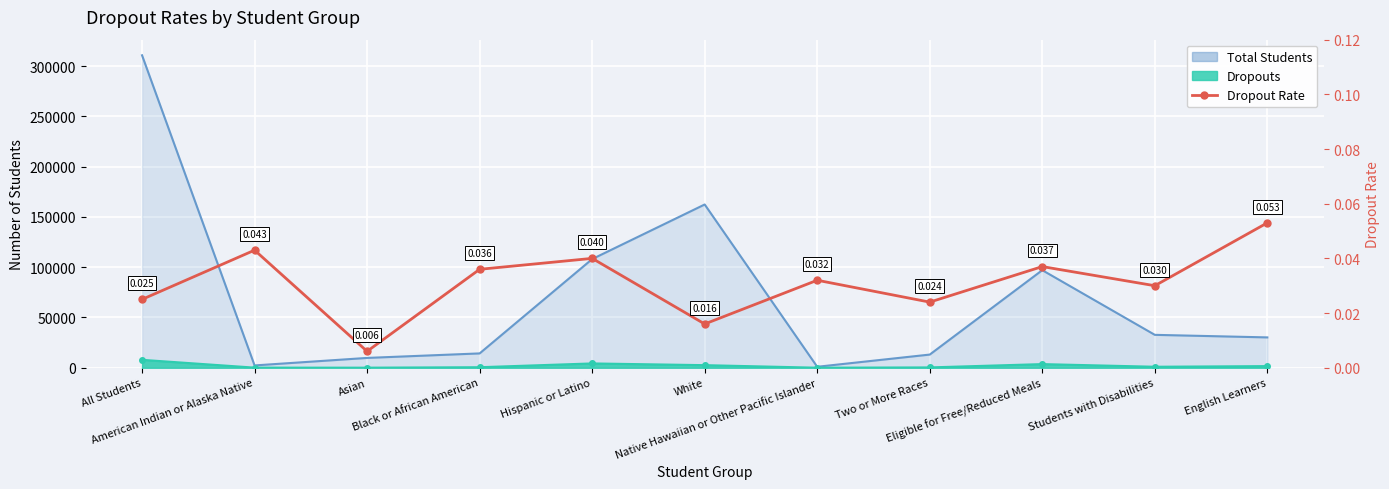

At which category does the chart reach its peak across all series?

English Learners